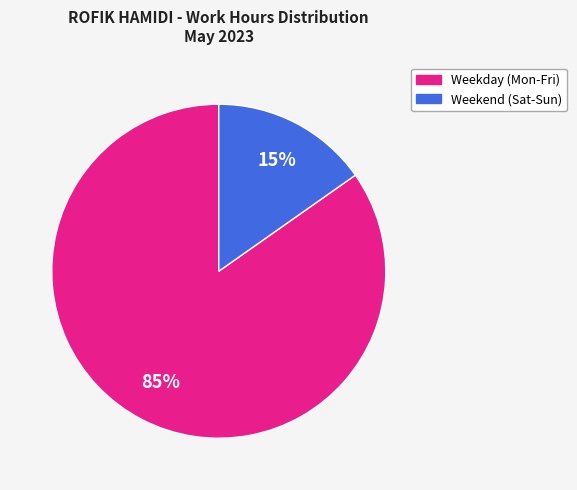

Is there any slice that represents more than half of the pie?

Yes